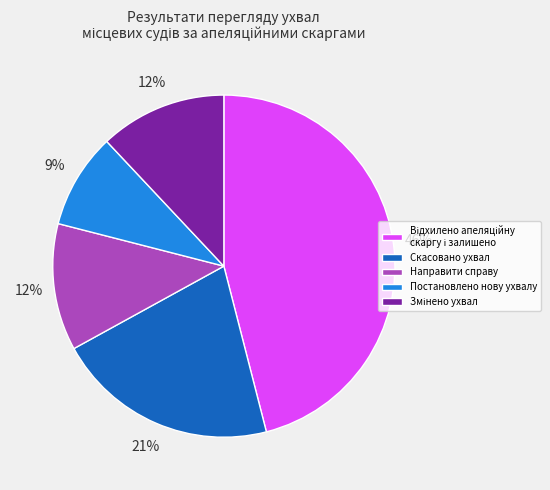

Approximately how many times larger is the value at Направити справу compared to Скасовано ухвал?

0.6